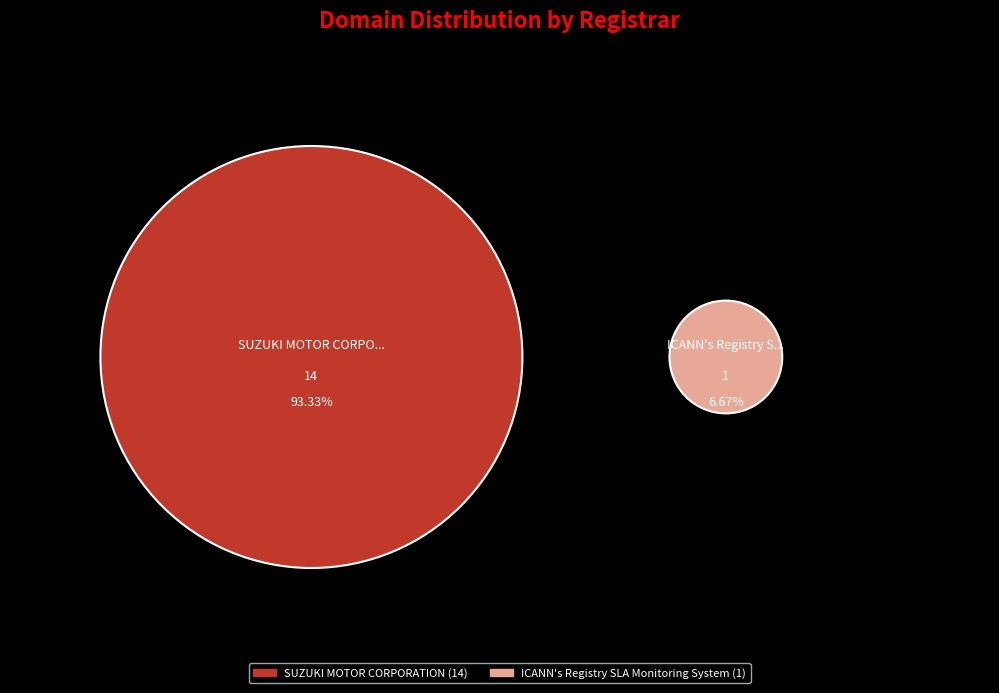

Does any single category account for the majority?

Yes